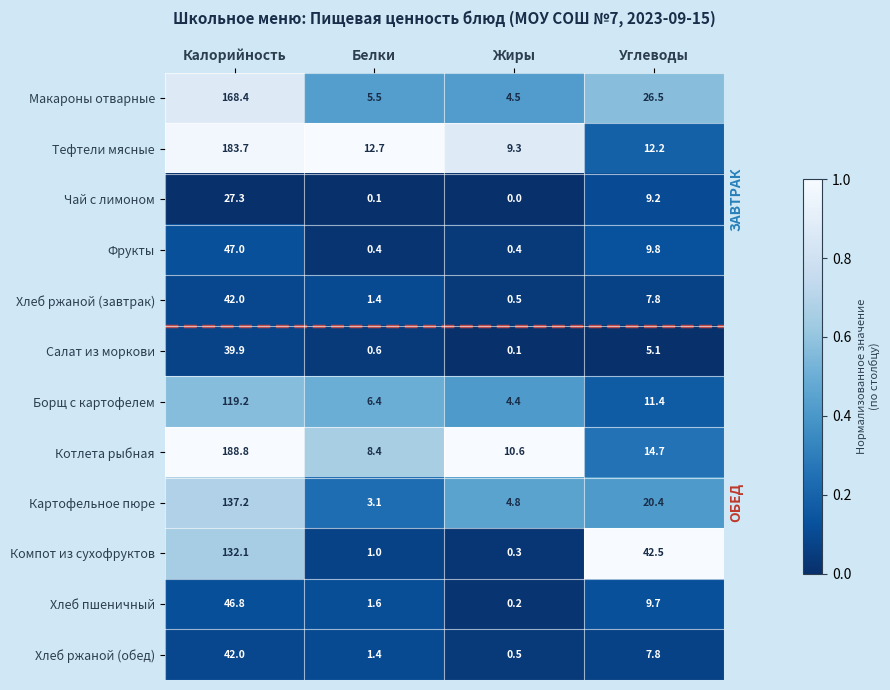

Is the value of Картофельное пюре at Жиры greater than the value of Хлеб пшеничный at Калорийность?

No